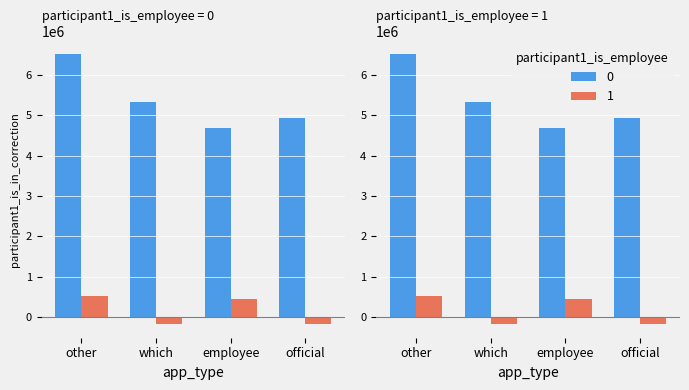

List the series in order of their overall mean, lowest first.

1, 0